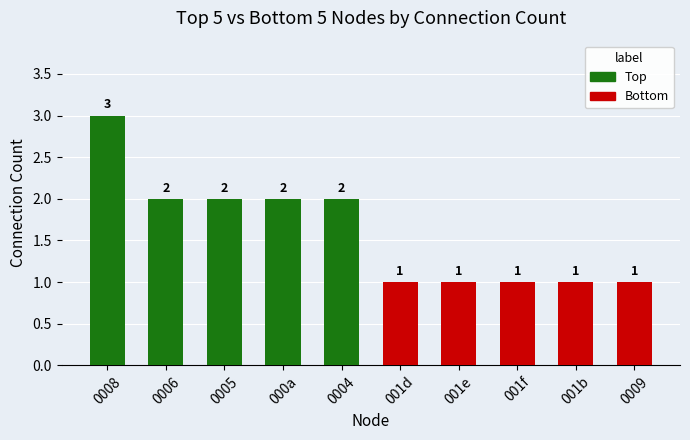

Reading left to right, list all the values displayed in this chart.

0008=3	0006=2	0005=2	000a=2	0004=2	001d=1	001e=1	001f=1	001b=1	0009=1